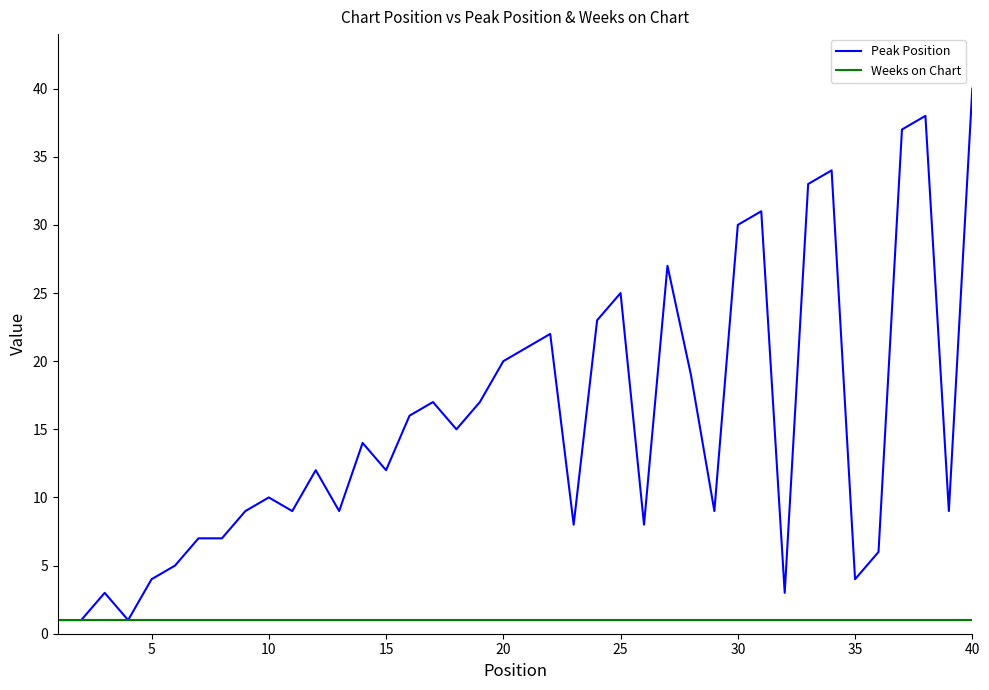

Which series has the widest spread of values?

Peak Position